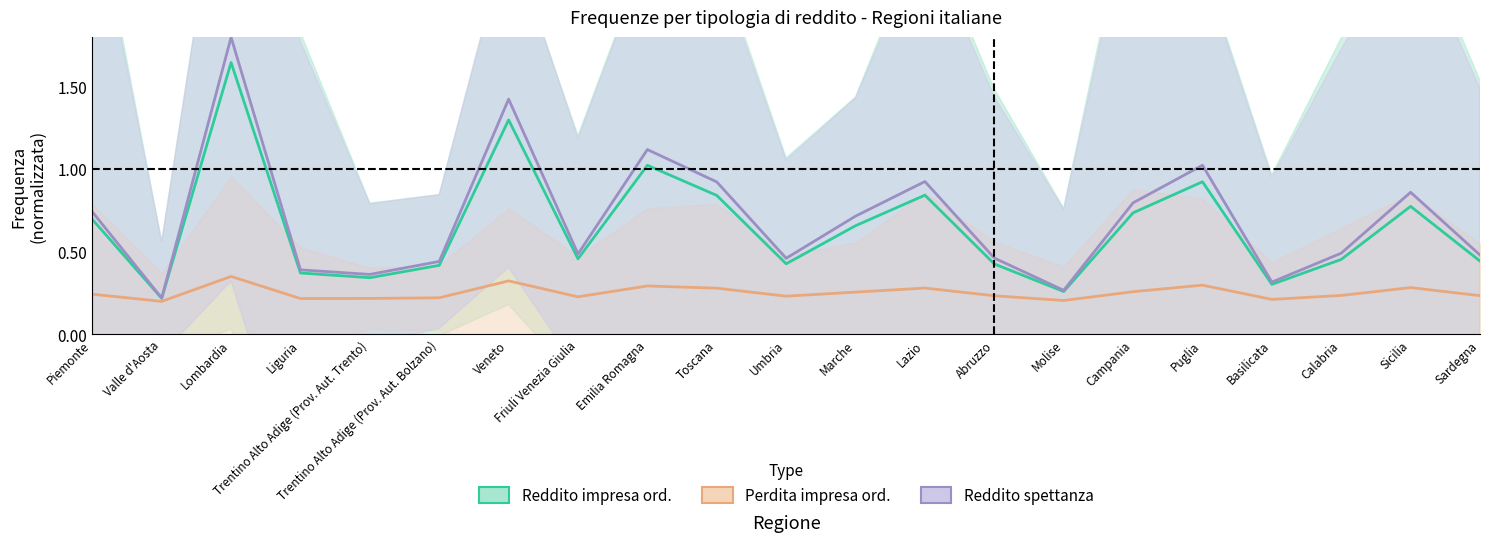

What position from the left is Calabria?

19